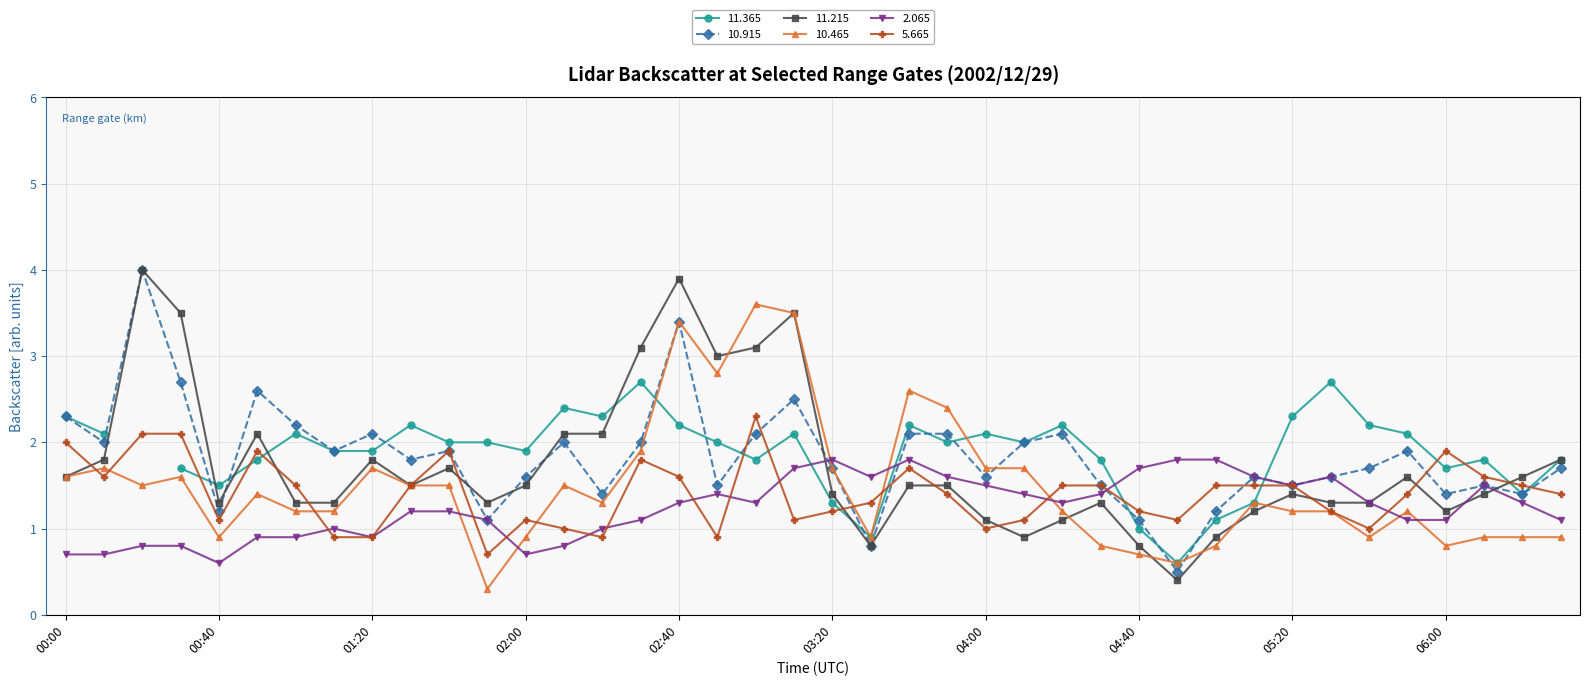

At which category is the sum across all series the highest?

02:40